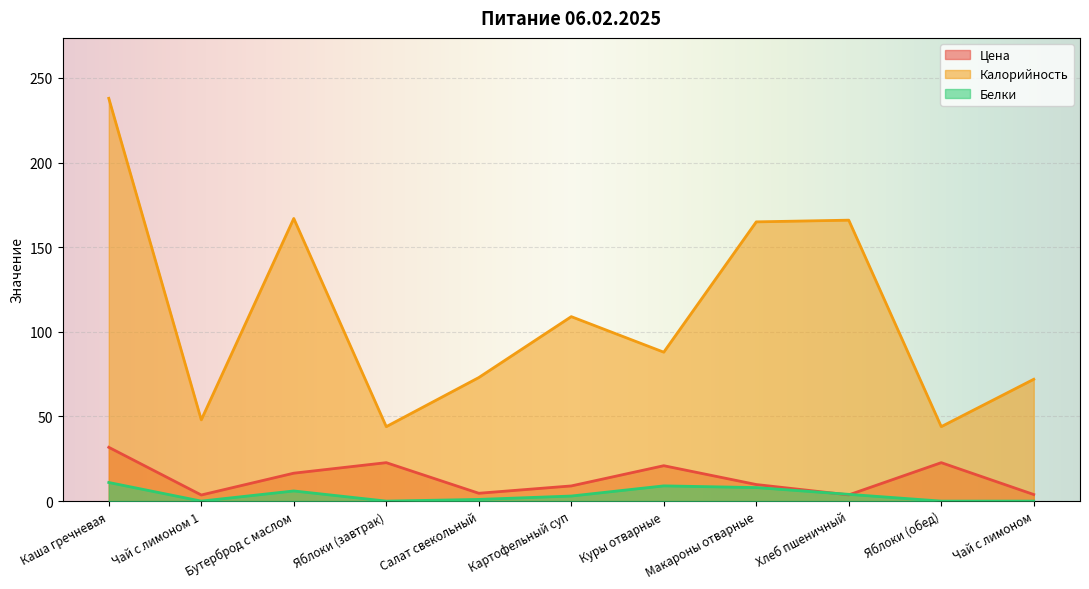

In Белки, how many points are higher than both neighbors (excluding endpoints)?

2